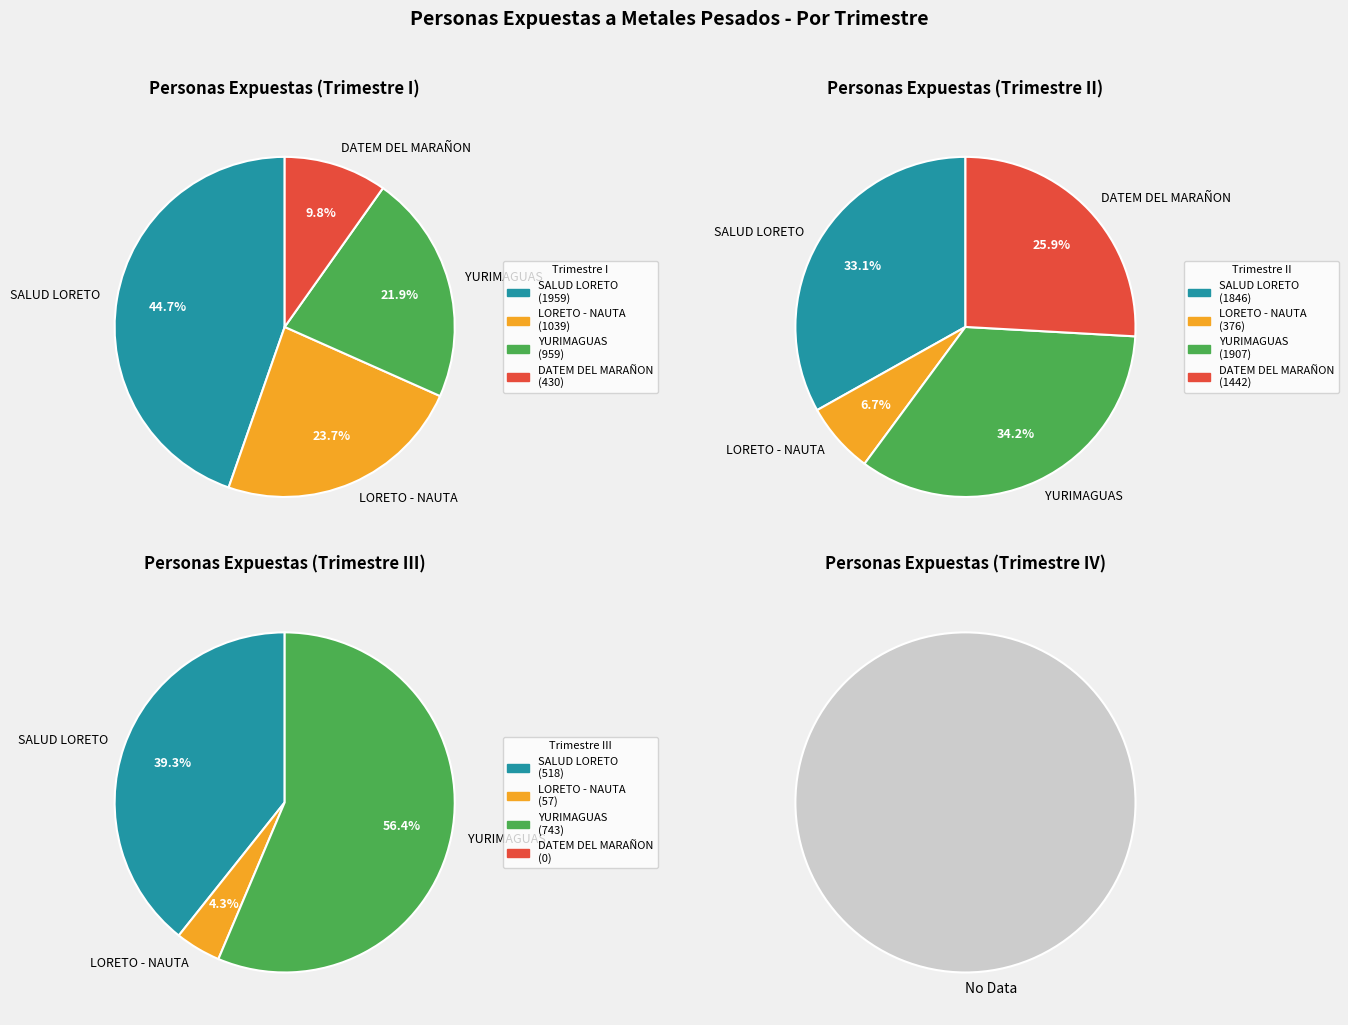

Is it true that LORETO - NAUTA is 4% of the pie?

True